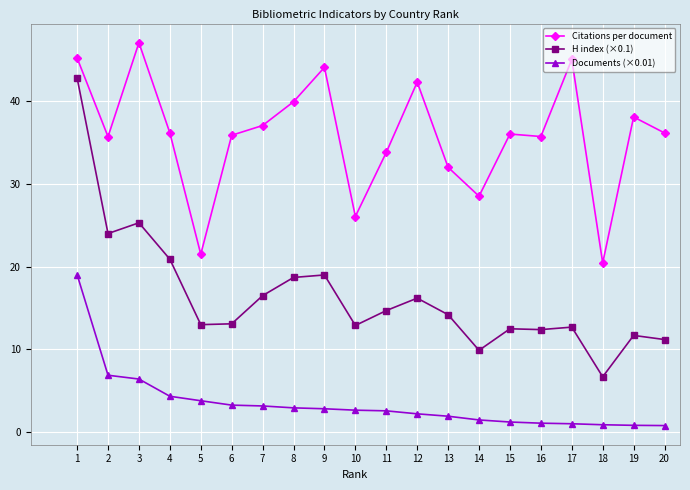

What is the value of the Citations per document point at the 8th from the left?

39.9